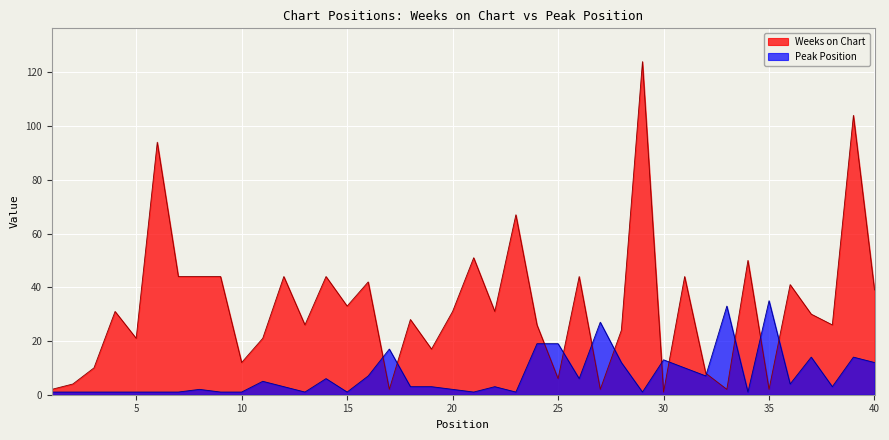

What is the value of the Peak Position point at the 13th from the left?

1